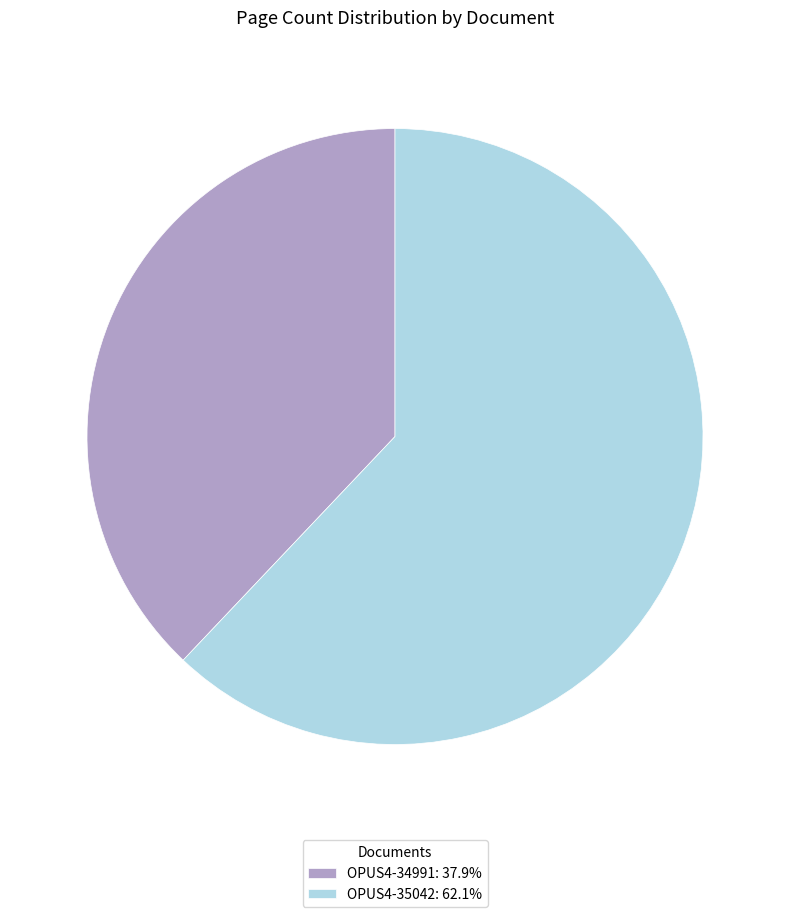

Do OPUS4-35042: 62.1% and OPUS4-34991: 37.9% together represent more than half of the pie?

Yes